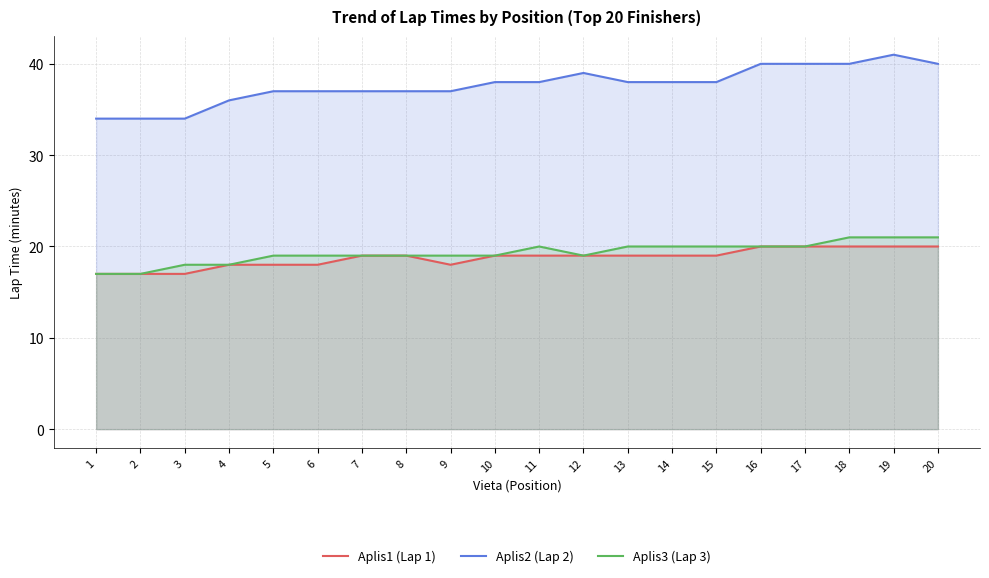

What is the maximum value shown in the chart?

41